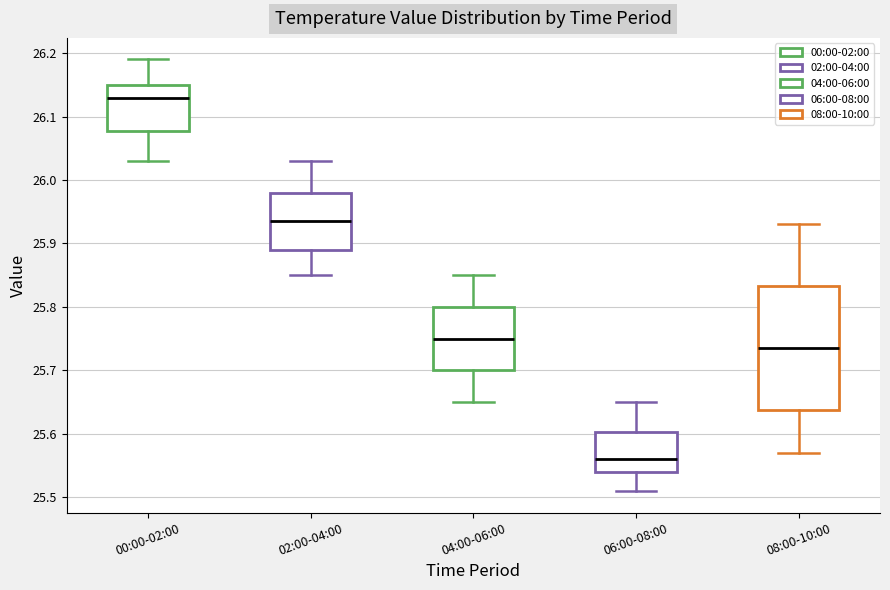

Which box has the lowest median line?

06:00-08:00